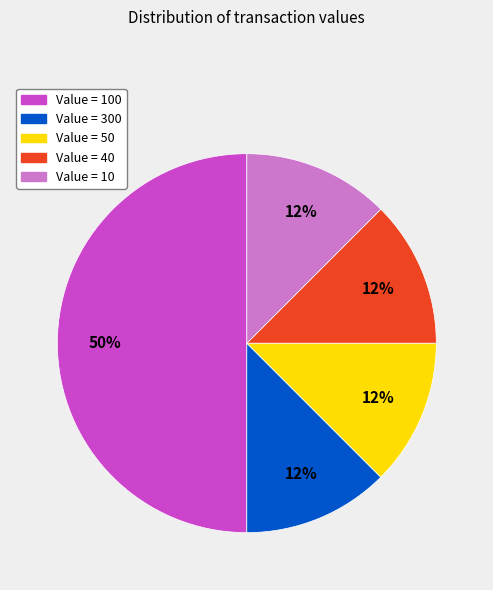

How many slices are in this pie chart?

5